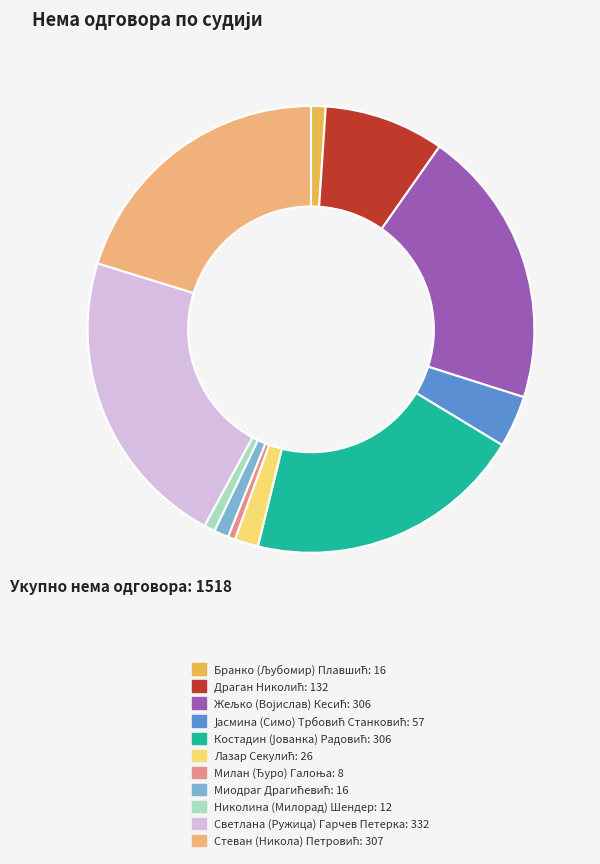

Which category has the biggest portion of the pie?

Светлана (Ружица) Гарчев Петерка